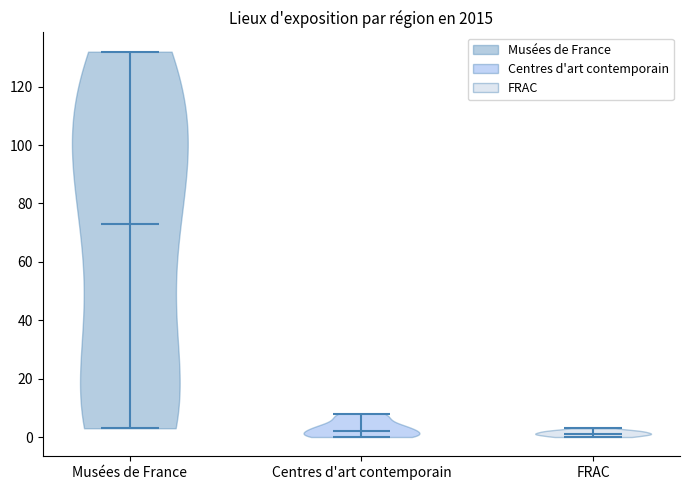

Reading left to right, read every violin against the y-axis: where its median line is, and the lowest and highest points it reaches. The values are not printed on the chart, so give them approximately, as read against the axis.

Musées de France: median line 74, lowest point 4, highest point 132
Centres d'art contemporain: median line 2, lowest point 0, highest point 8
FRAC: median line 2, lowest point 0, highest point 4